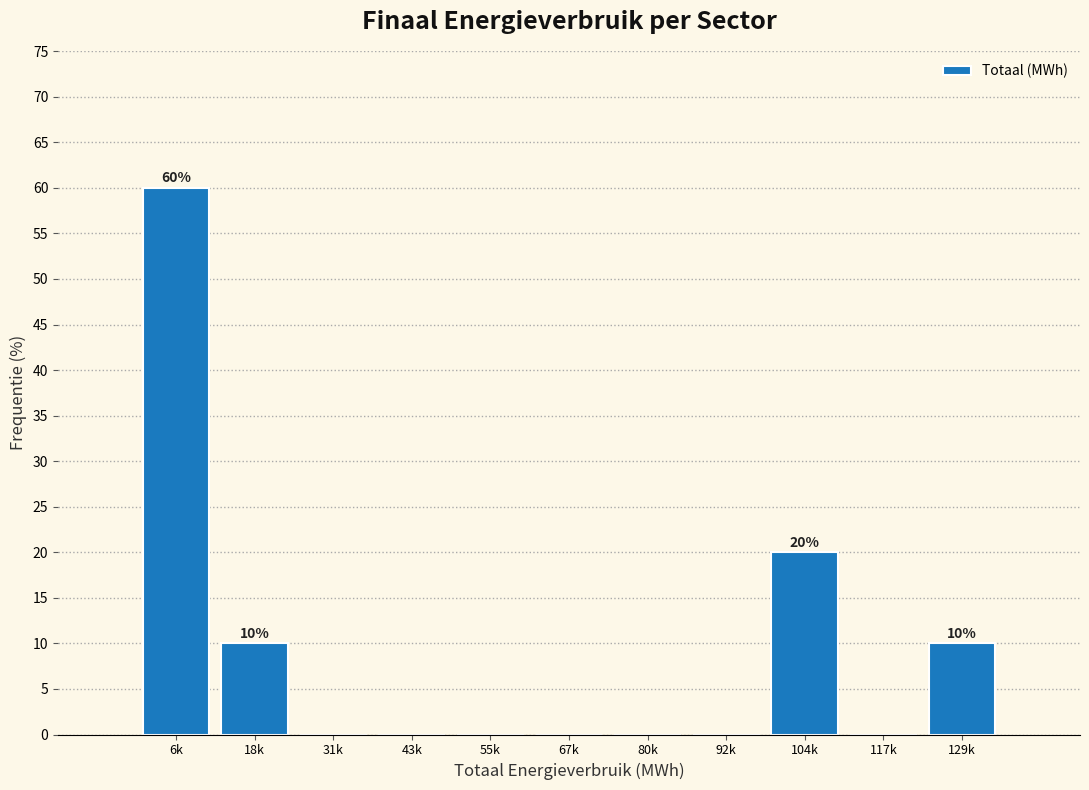

Reading right to left, transcribe all the data shown in this chart.

129k=10	117k=0	104k=20	92k=0	80k=0	67k=0	55k=0	43k=0	31k=0	18k=10	6k=60